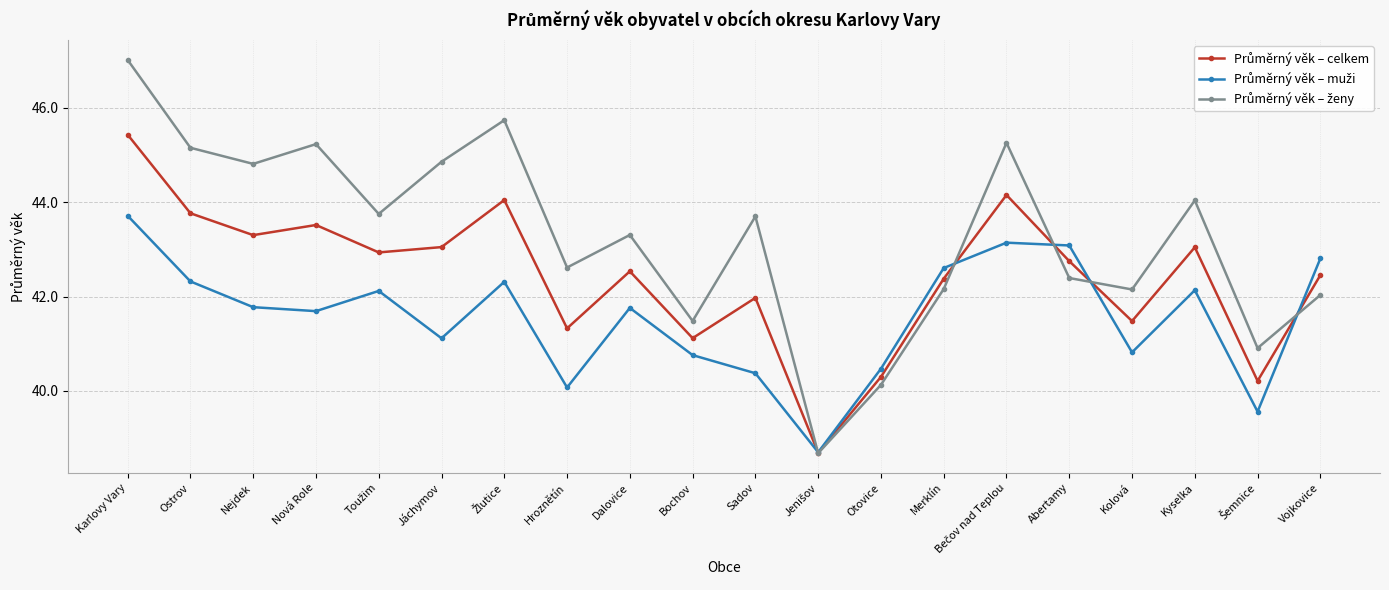

What is the difference between the highest and lowest values at Merklín?

0.4